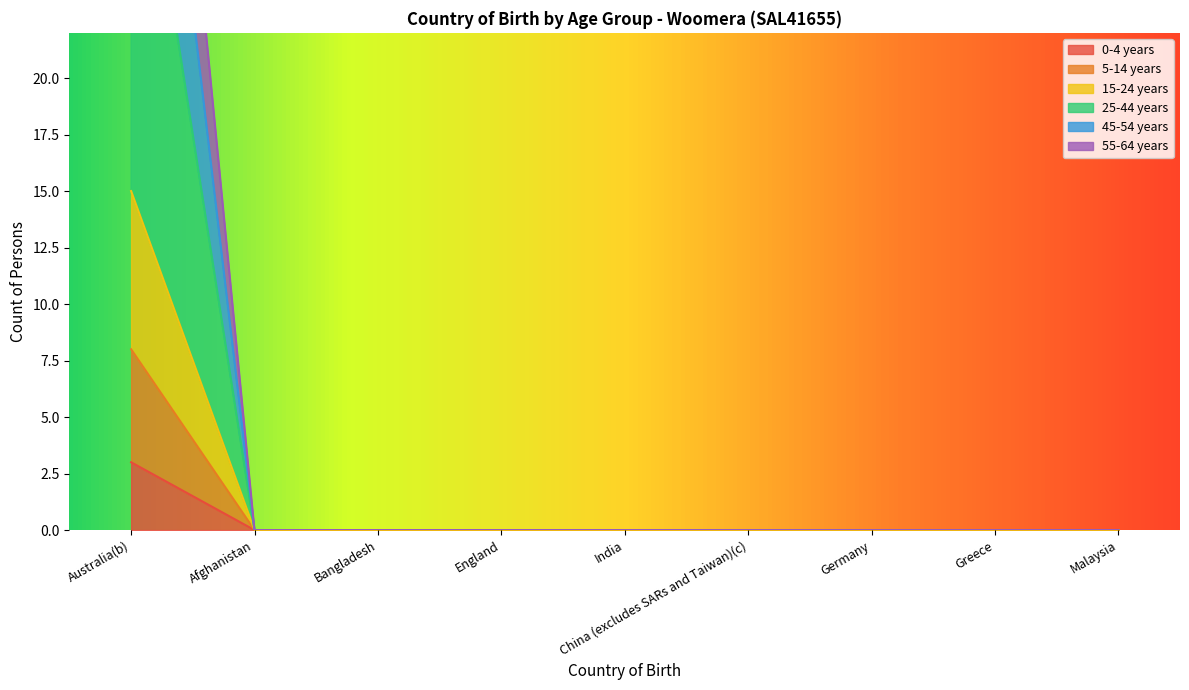

Rank the categories by 25-44 years value from highest to lowest.

Australia(b), Afghanistan, Bangladesh, England, India, China (excludes SARs and Taiwan)(c), Germany, Greece, Malaysia